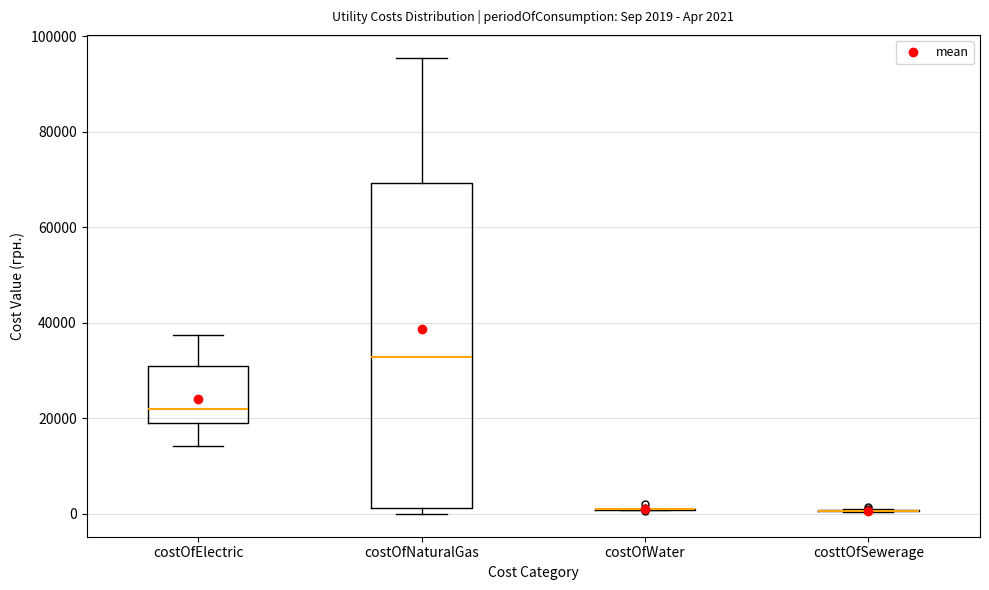

Which box is the tallest, from its lower edge to its upper edge?

costOfNaturalGas